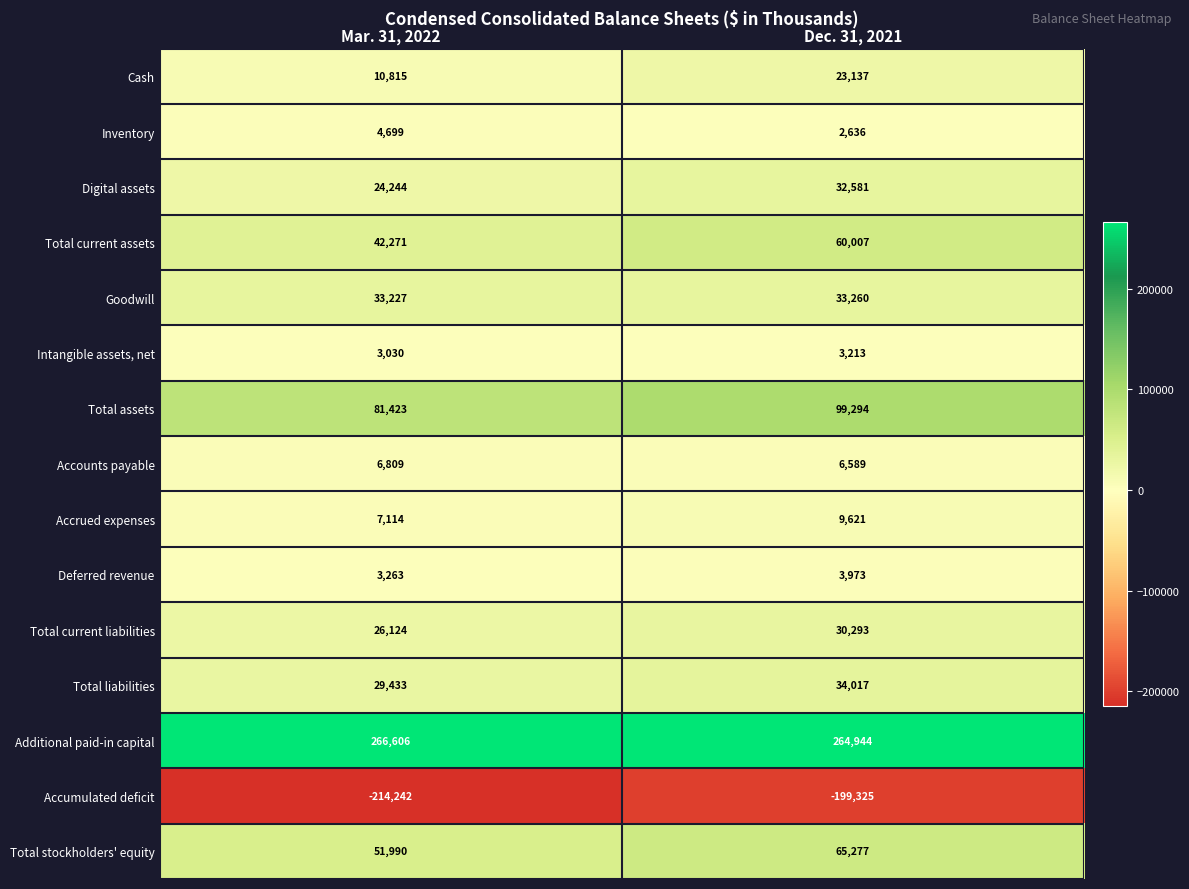

Which category has the lowest value in the Cash series?

Mar. 31, 2022